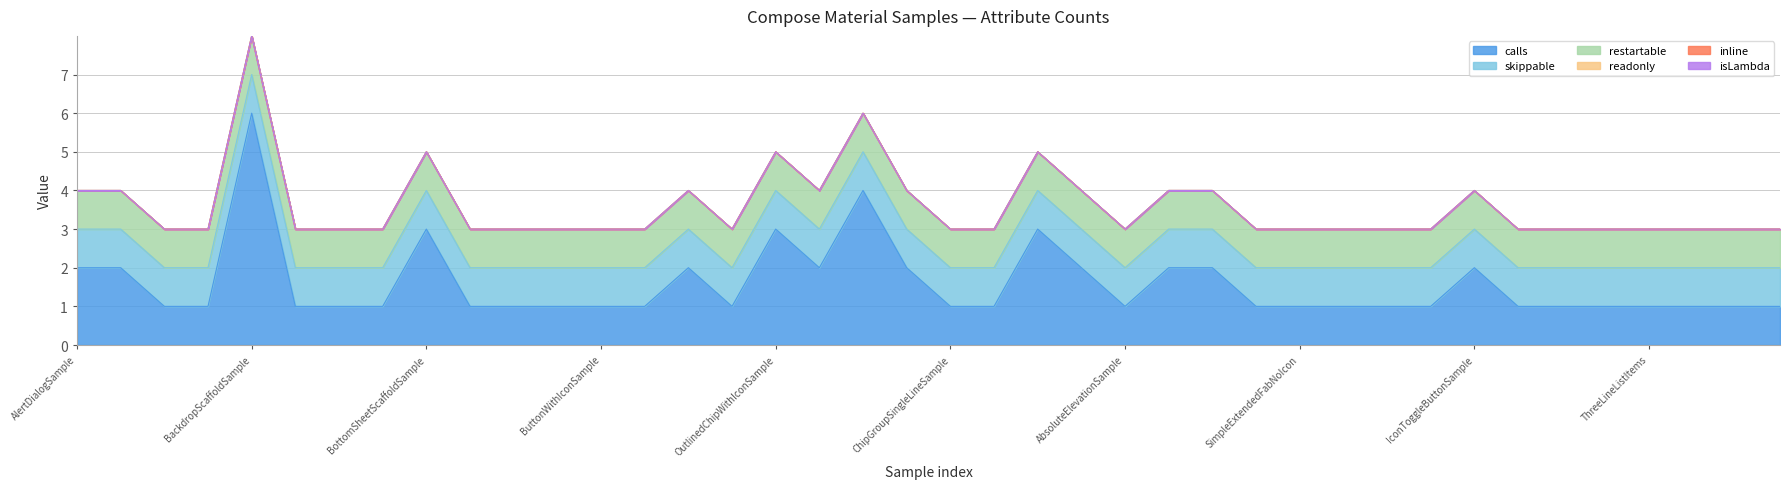

Reading left to right, what are all the values shown in this chart?

calls: 2	2	1	1	6	1	1	1	3	1	1	1	1	1	2	1	3	2	4	2	1	1	3	2	1	2	2	1	1	1	1	1	2	1	1	1	1	1	1	1
skippable: 1	1	1	1	1	1	1	1	1	1	1	1	1	1	1	1	1	1	1	1	1	1	1	1	1	1	1	1	1	1	1	1	1	1	1	1	1	1	1	1
restartable: 1	1	1	1	1	1	1	1	1	1	1	1	1	1	1	1	1	1	1	1	1	1	1	1	1	1	1	1	1	1	1	1	1	1	1	1	1	1	1	1
readonly: 0	0	0	0	0	0	0	0	0	0	0	0	0	0	0	0	0	0	0	0	0	0	0	0	0	0	0	0	0	0	0	0	0	0	0	0	0	0	0	0
inline: 0	0	0	0	0	0	0	0	0	0	0	0	0	0	0	0	0	0	0	0	0	0	0	0	0	0	0	0	0	0	0	0	0	0	0	0	0	0	0	0
isLambda: 0	0	0	0	0	0	0	0	0	0	0	0	0	0	0	0	0	0	0	0	0	0	0	0	0	0	0	0	0	0	0	0	0	0	0	0	0	0	0	0